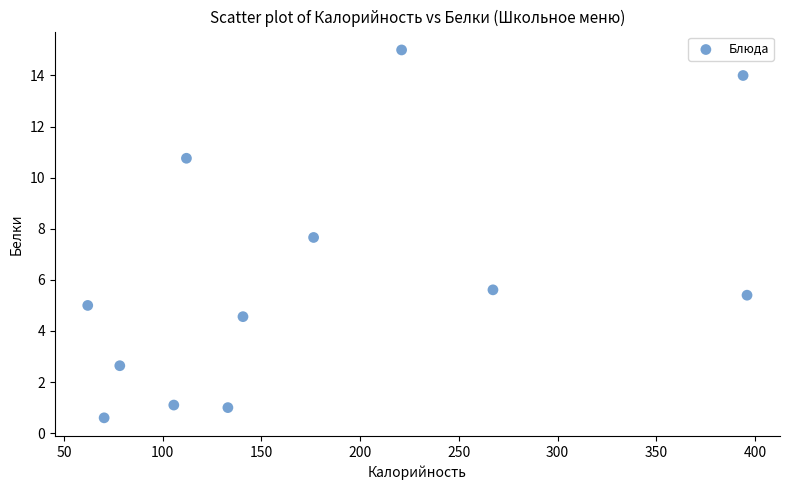

What Y value in the scatter plot is closest to 7?

7.7